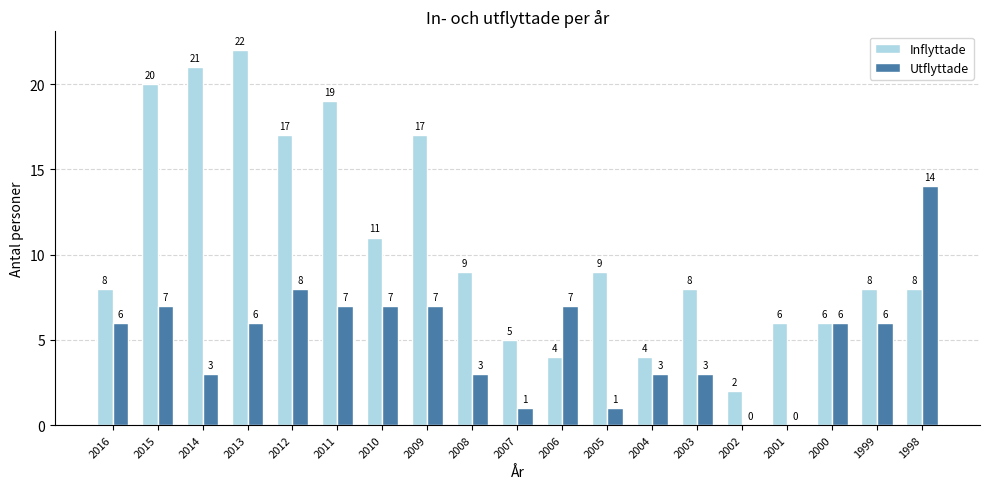

True or false: Inflyttade has a value of 2 at 2006.

False